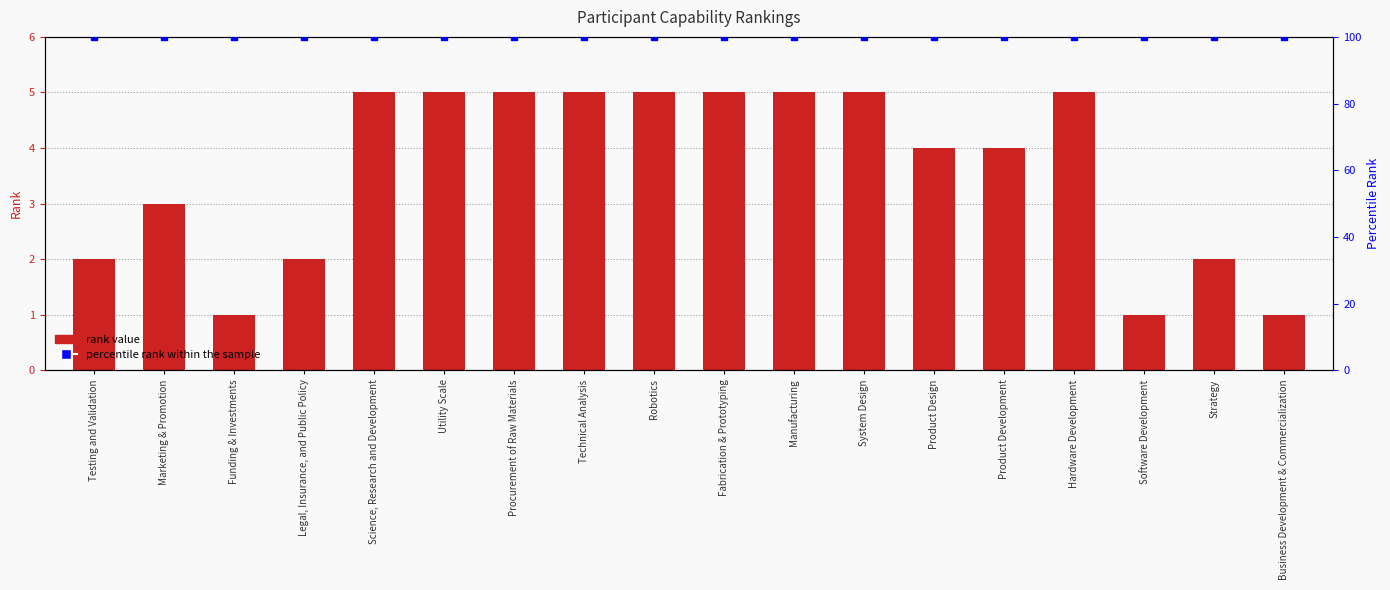

Which series contains the highest Y value?

percentile rank within the sample